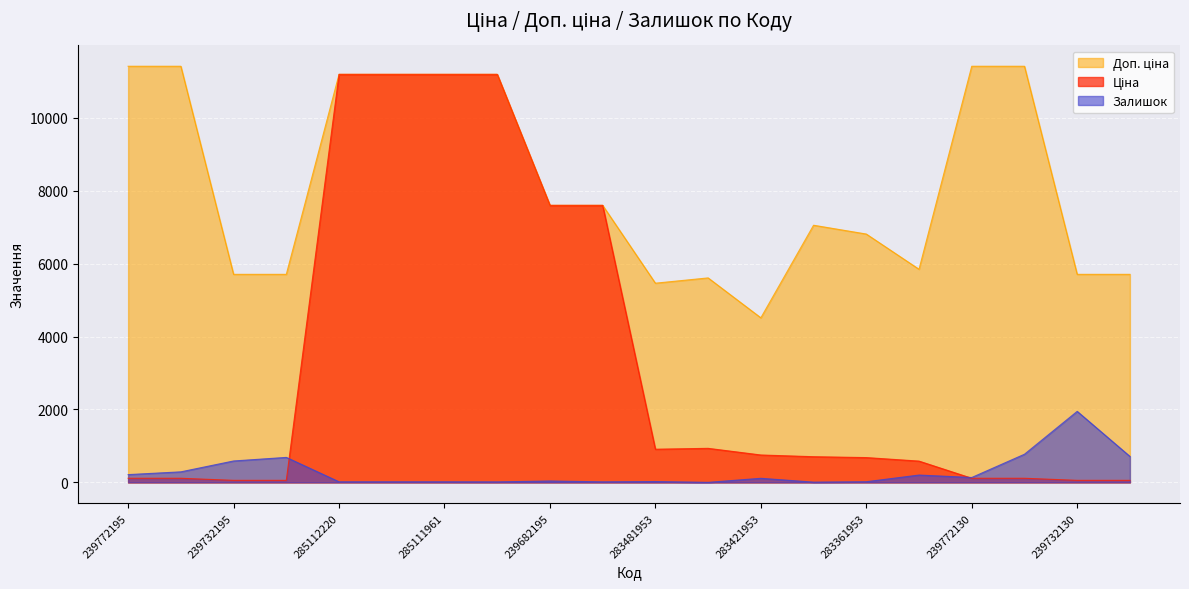

What is the label of the 20th point from the right?

239772195